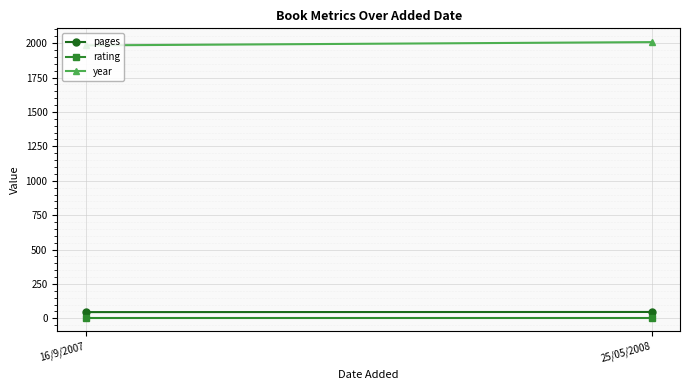

What is the label of the 2nd point from the right?

16/9/2007